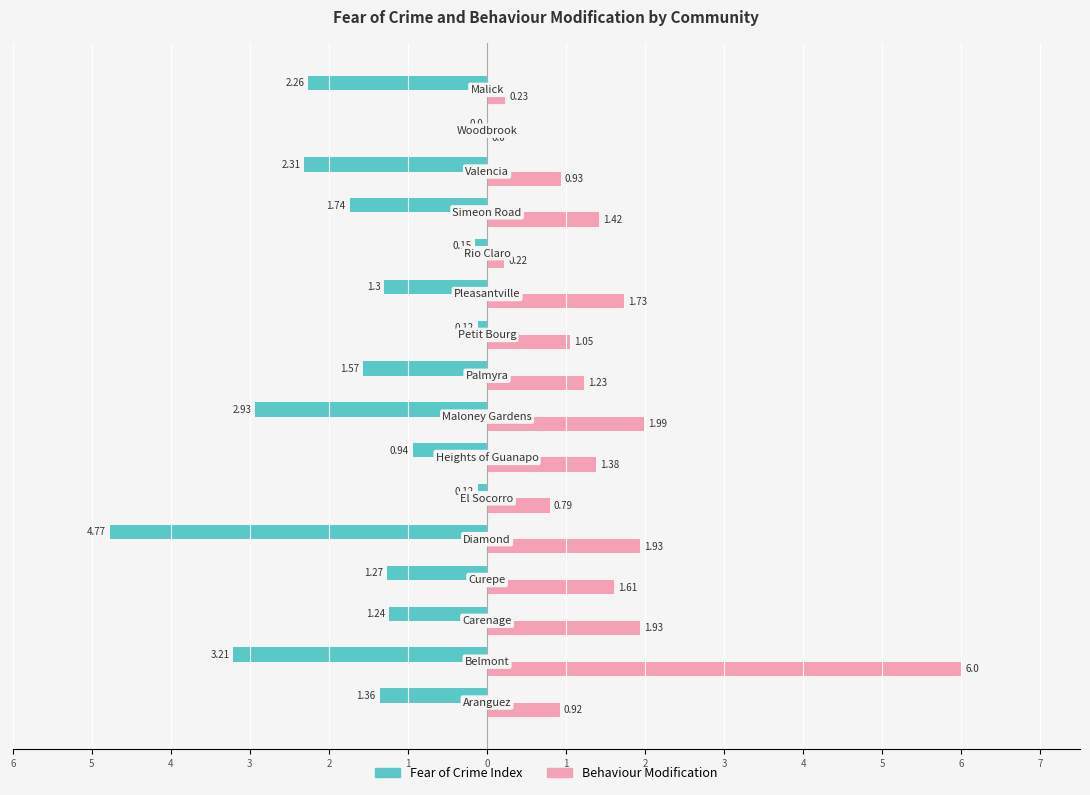

What are all the series names shown in the legend?

Fear of Crime Index, Behaviour Modification